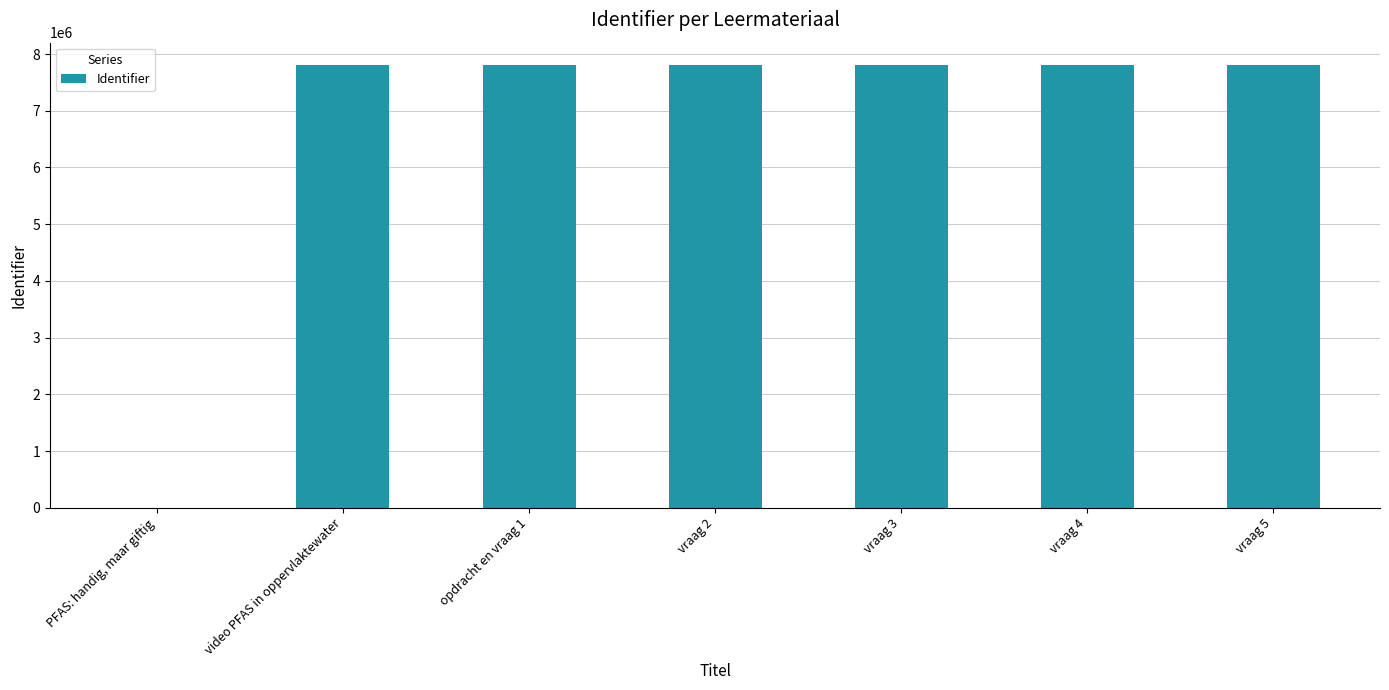

Read the value at vraag 4, to the nearest 10.

7810430